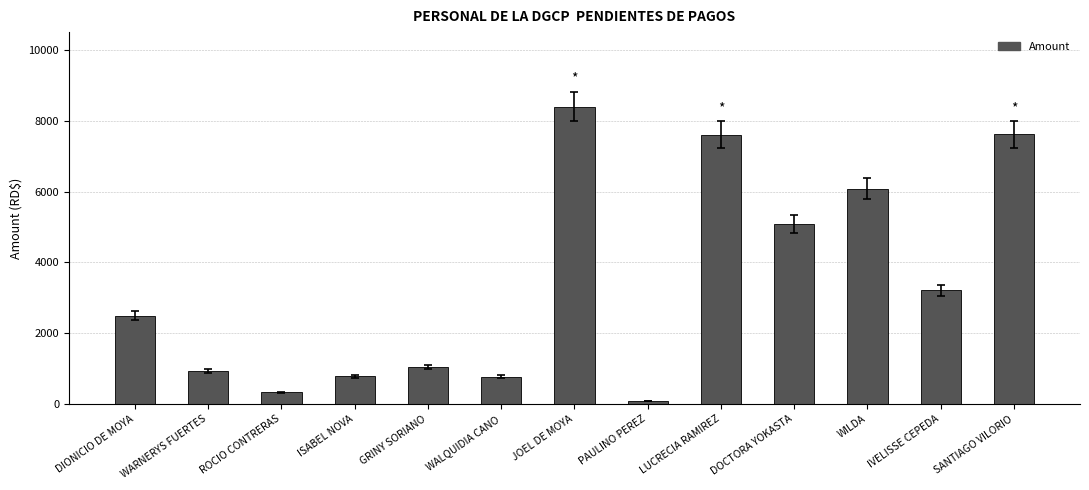

What is the greatest value displayed?

8400.0